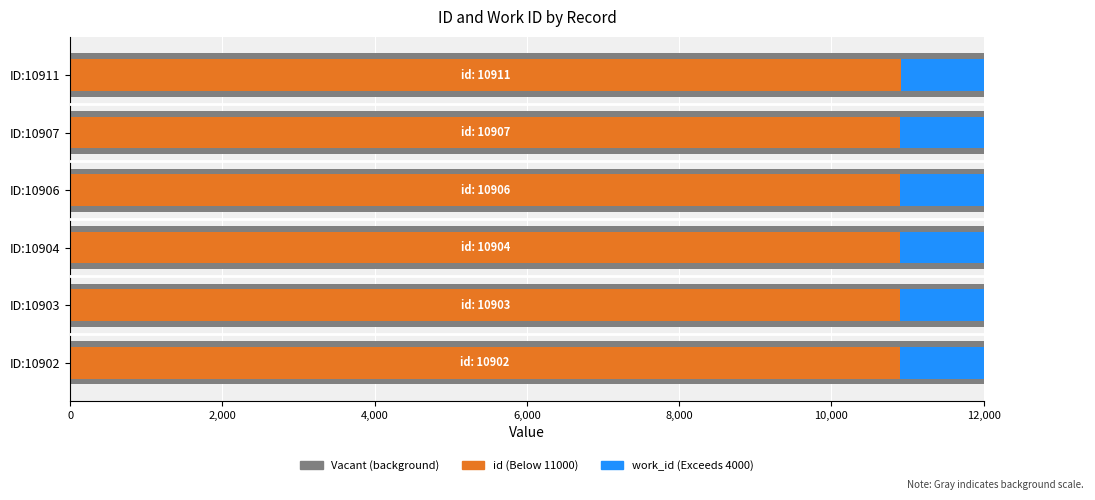

How many bars are there in each group?

3